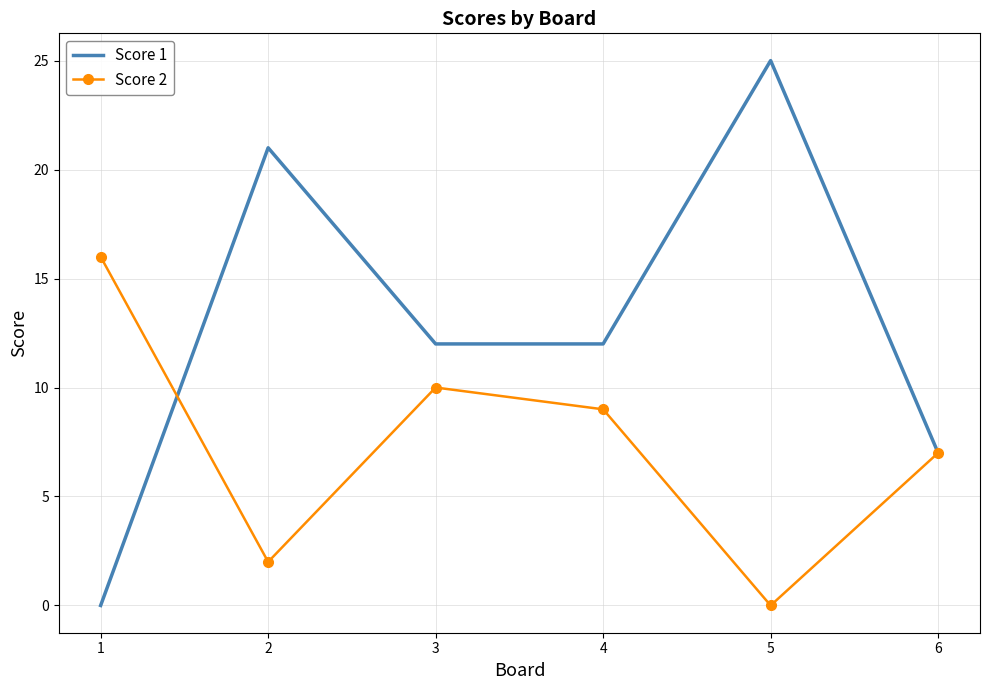

How many interior local peaks does the Score 1 series have?

2